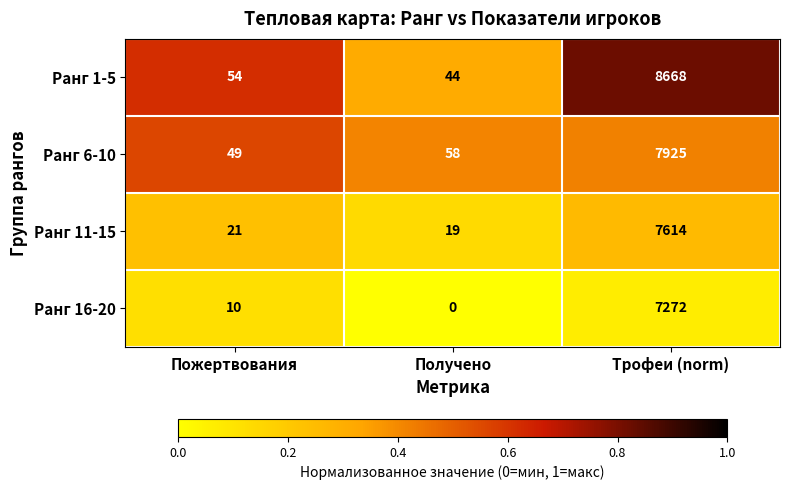

Which series has the widest spread of values?

Ранг 1-5